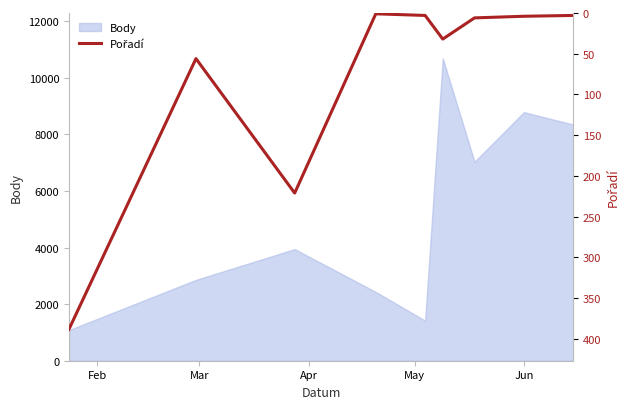

What is the minimum value shown in the chart?

1